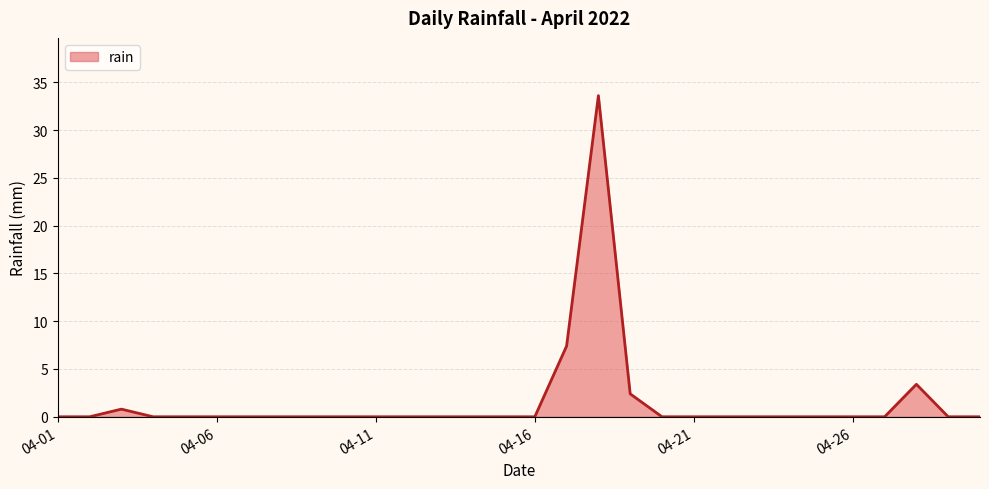

What is the difference between the maximum and minimum values?

33.6